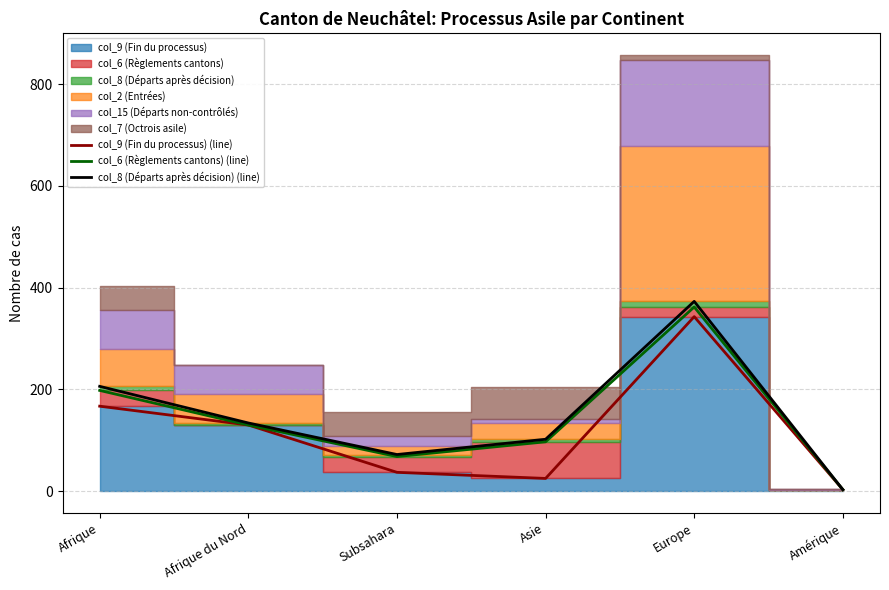

Between Subsahara and Amérique, which is larger?

Subsahara